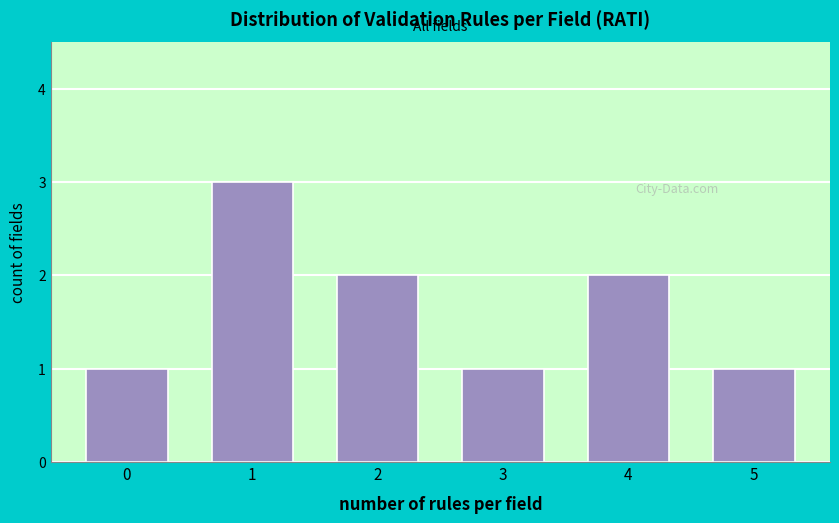

Reading left to right, extract all data points from this chart.

1	3	2	1	2	1